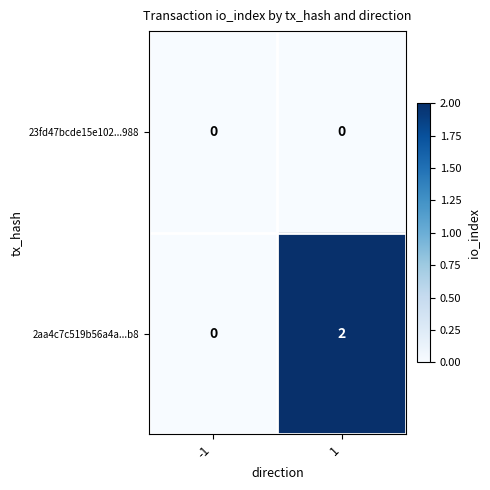

Which series changed the most between -1 and 1?

2aa4c7c519b56a4a...b8